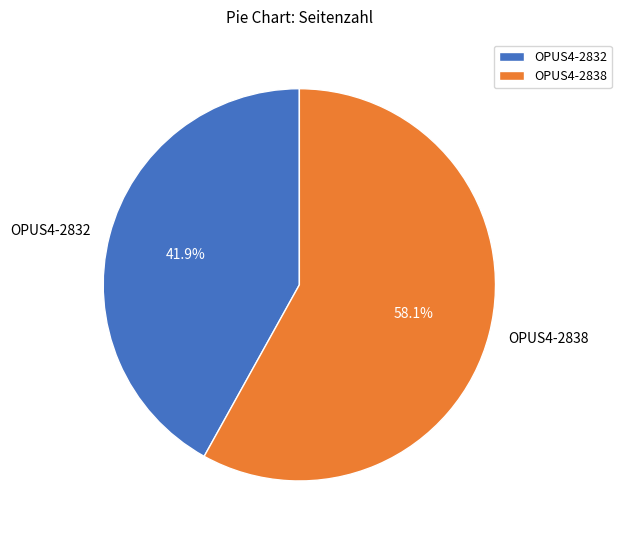

What is the smallest slice in the pie chart?

OPUS4-2832